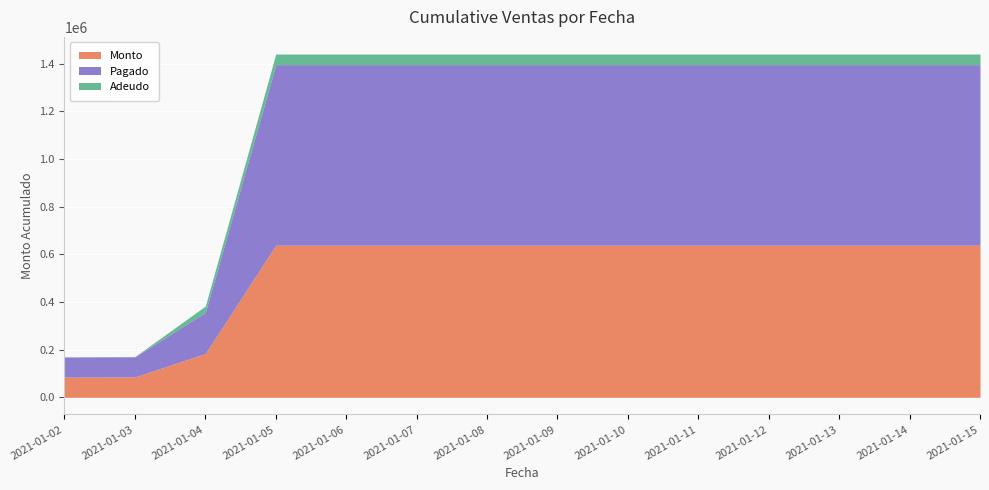

Which series has the largest total across all categories?

Pagado